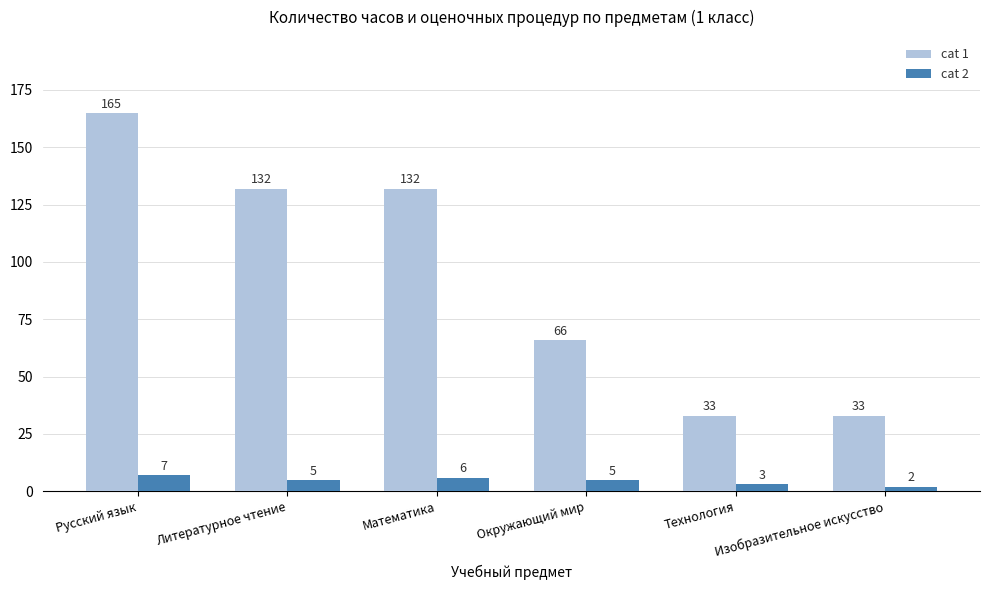

At Изобразительное искусство, list the series in order from smallest to largest.

cat 2, cat 1